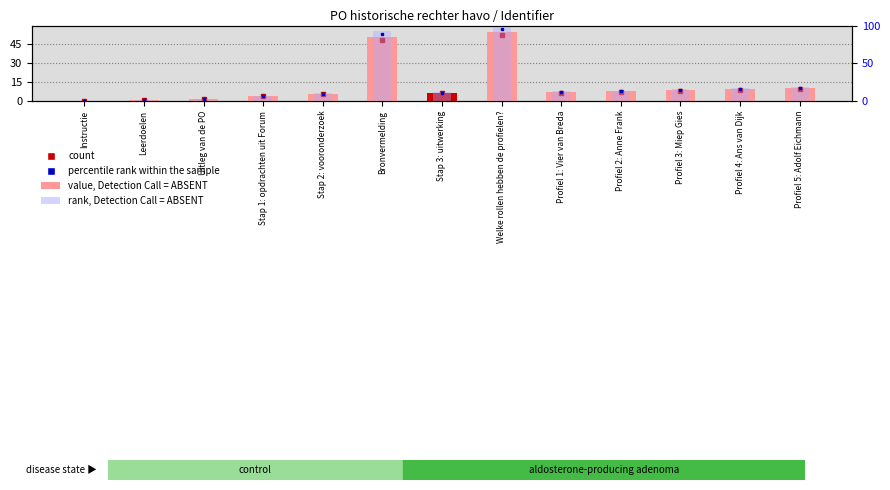

Rank the categories by value, Identifier value from lowest to highest.

Instructie, Leerdoelen, Uitleg van de PO, Stap 1: opdrachten uit Forum, Stap 2: vooronderzoek, Stap 3: uitwerking, Profiel 1: Vier van Breda, Profiel 2: Anne Frank, Profiel 3: Miep Gies, Profiel 4: Ans van Dijk, Profiel 5: Adolf Eichmann, Bronvermelding, Welke rollen hebben de profielen?